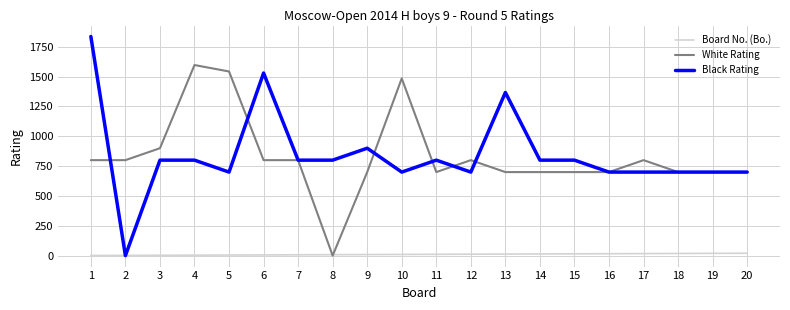

Which series has the largest range (max minus min)?

Black Rating